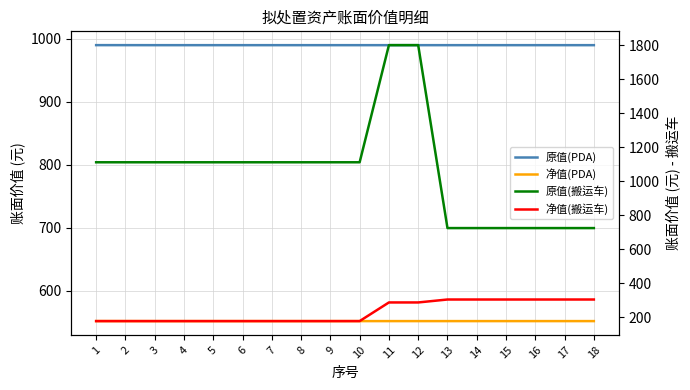

Reading right to left, list all the values displayed in this chart.

原值(PDA): 18=990.0	17=990.0	16=990.0	15=990.0	14=990.0	13=990.0	12=990.0	11=990.0	10=990.0	9=990.0	8=990.0	7=990.0	6=990.0	5=990.0	4=990.0	3=990.0	2=990.1	1=990.1
净值(PDA): 18=551.5	17=551.5	16=551.5	15=551.5	14=551.5	13=551.5	12=551.5	11=551.5	10=551.5	9=551.5	8=551.5	7=551.5	6=551.5	5=551.5	4=551.5	3=551.5	2=551.6	1=551.6
原值(搬运车): 18=724.1	17=724.1	16=724.1	15=724.1	14=724.1	13=724.1	12=1800.0	11=1800.0	10=1111.1	9=1111.1	8=1111.1	7=1111.1	6=1111.1	5=1111.1	4=1111.1	3=1111.1	2=1111.1	1=1111.1
净值(搬运车): 18=304.1	17=304.1	16=304.1	15=304.1	14=304.1	13=304.1	12=286.8	11=286.8	10=177.1	9=177.1	8=177.1	7=177.1	6=177.1	5=177.1	4=177.1	3=177.1	2=177.1	1=177.1